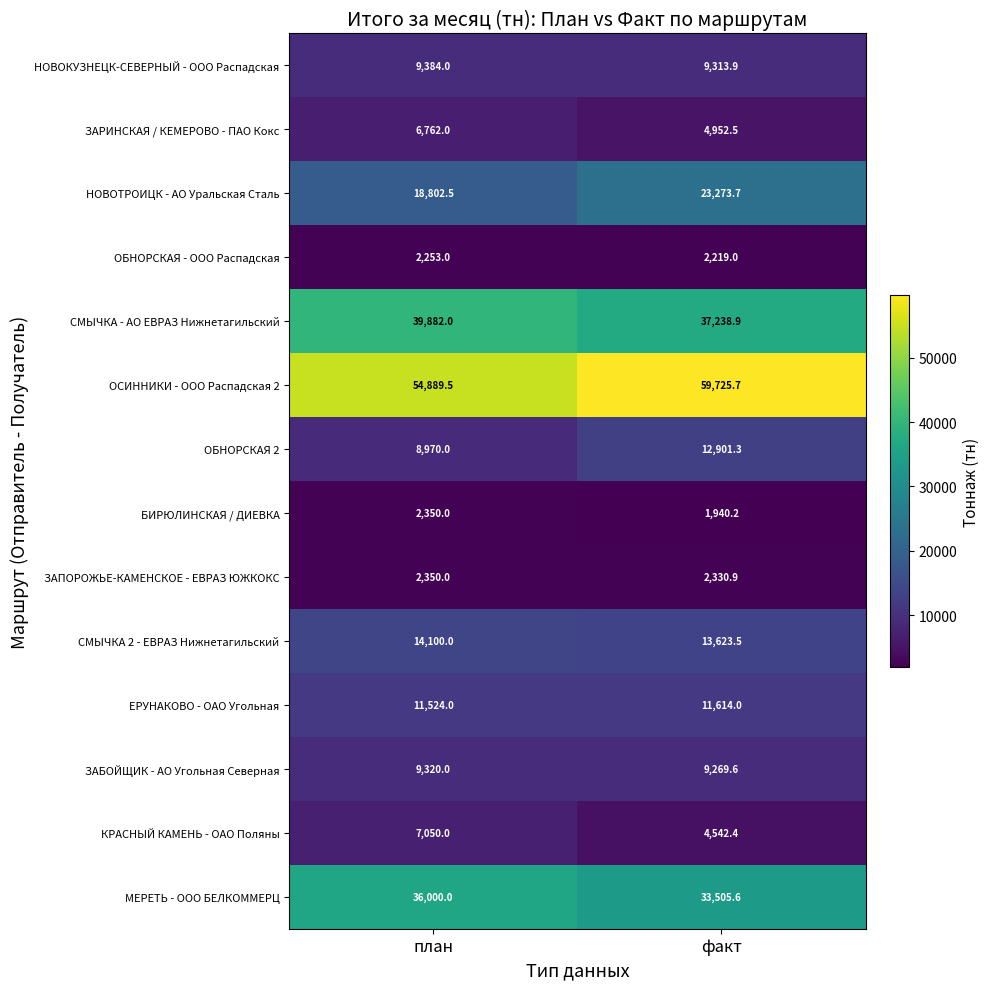

Reading left to right, transcribe all the data shown in this chart.

НОВОКУЗНЕЦК-СЕВЕРНЫЙ - ООО Распадская: план=9384.0	факт=9313.9
ЗАРИНСКАЯ / КЕМЕРОВО - ПАО Кокс: план=6762.0	факт=4952.5
НОВОТРОИЦК - АО Уральская Сталь: план=18802.5	факт=23273.7
ОБНОРСКАЯ - ООО Распадская: план=2253.0	факт=2219.0
СМЫЧКА - АО ЕВРАЗ Нижнетагильский: план=39882.0	факт=37238.9
ОСИННИКИ - ООО Распадская 2: план=54889.5	факт=59725.7
ОБНОРСКАЯ 2: план=8970.0	факт=12901.3
БИРЮЛИНСКАЯ / ДИЕВКА: план=2350.0	факт=1940.2
ЗАПОРОЖЬЕ-КАМЕНСКОЕ - ЕВРАЗ ЮЖКОКС: план=2350.0	факт=2330.9
СМЫЧКА 2 - ЕВРАЗ Нижнетагильский: план=14100.0	факт=13623.5
ЕРУНАКОВО - ОАО Угольная: план=11524.0	факт=11614.0
ЗАБОЙЩИК - АО Угольная Северная: план=9320.0	факт=9269.6
КРАСНЫЙ КАМЕНЬ - ОАО Поляны: план=7050.0	факт=4542.4
МЕРЕТЬ - ООО БЕЛКОММЕРЦ: план=36000.0	факт=33505.6